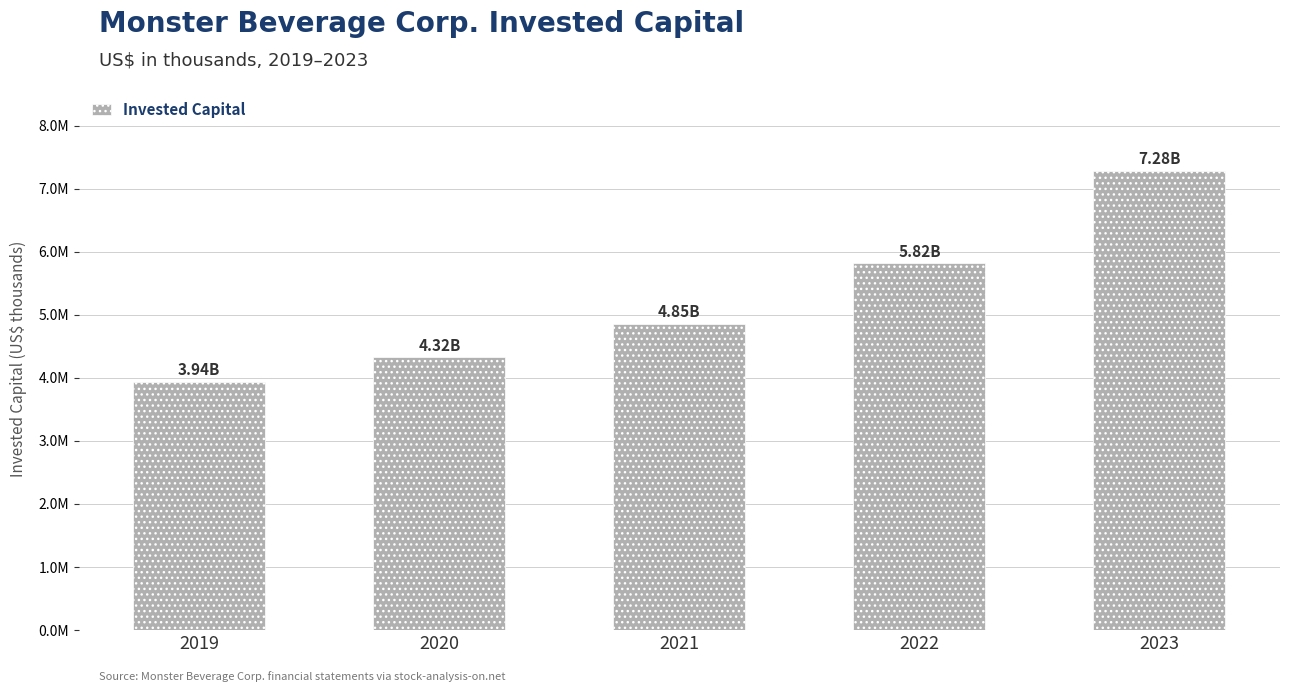

At which label is the value closest to 5610408?

2022